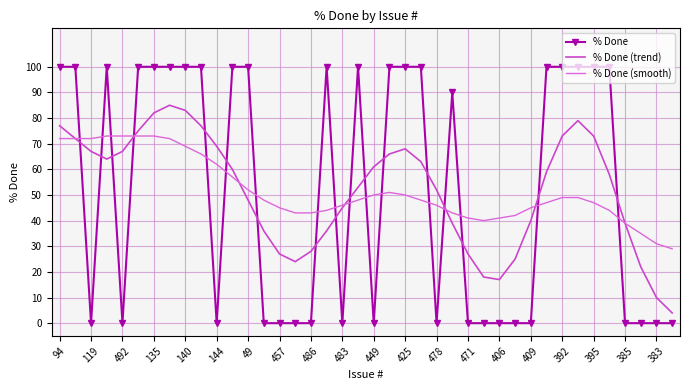

What are all the series names shown in the legend?

% Done, % Done (trend), % Done (smooth)